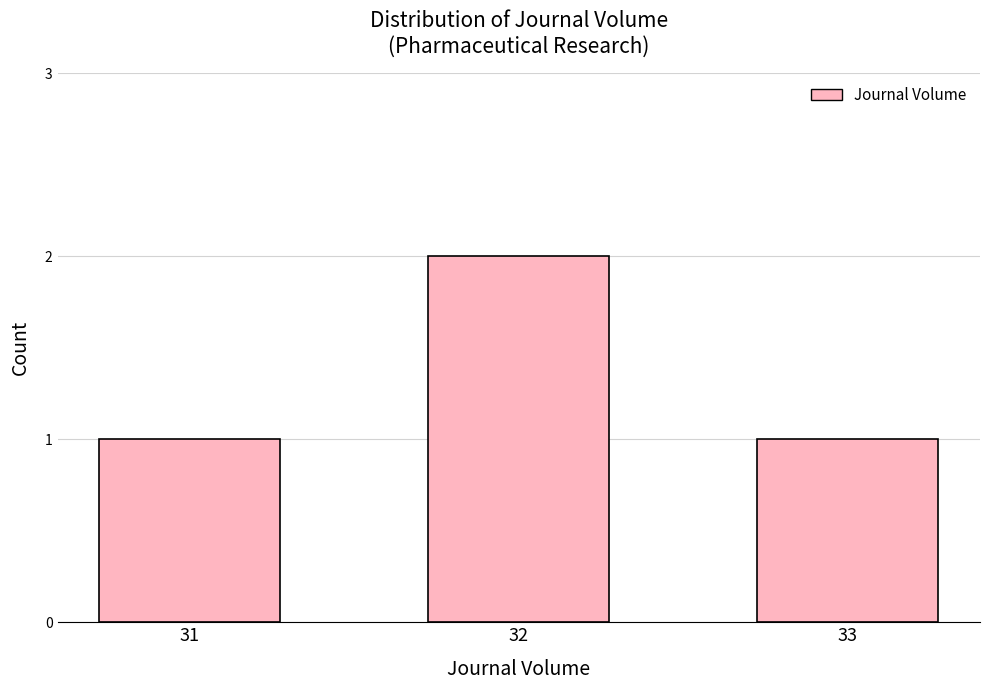

What is the difference between the values at 32 and 31?

1